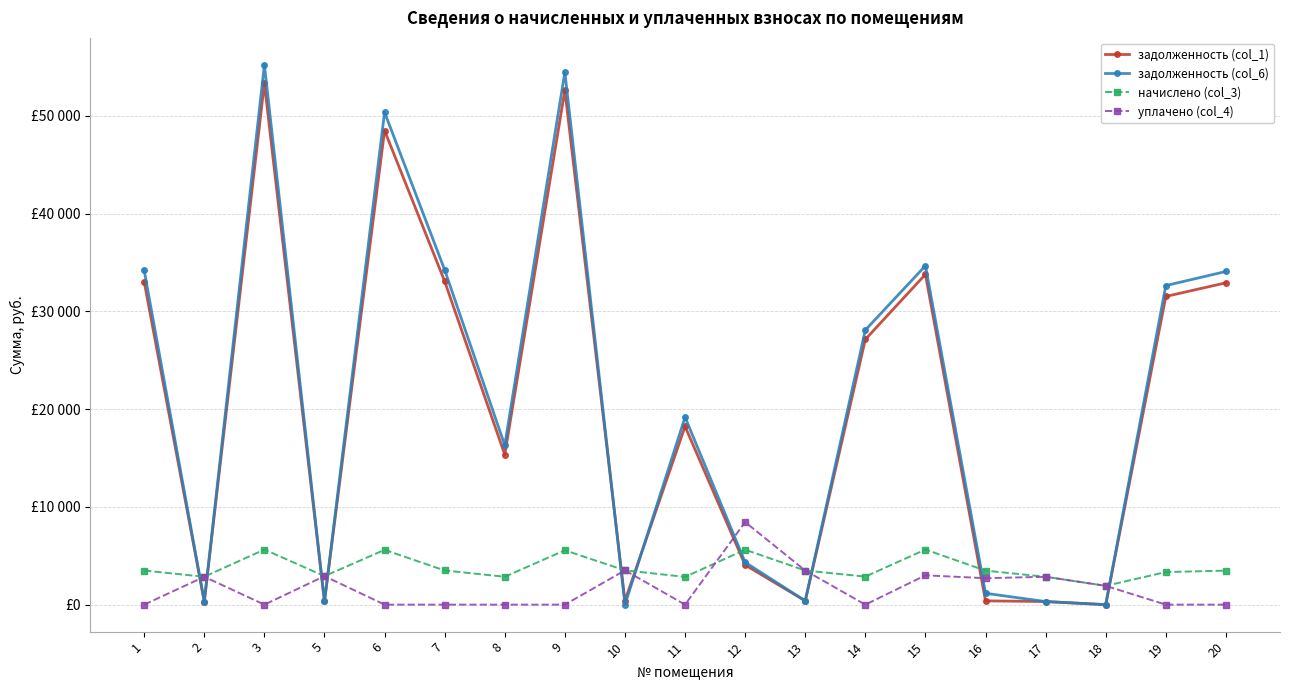

Does the chart have visible grid lines?

Yes